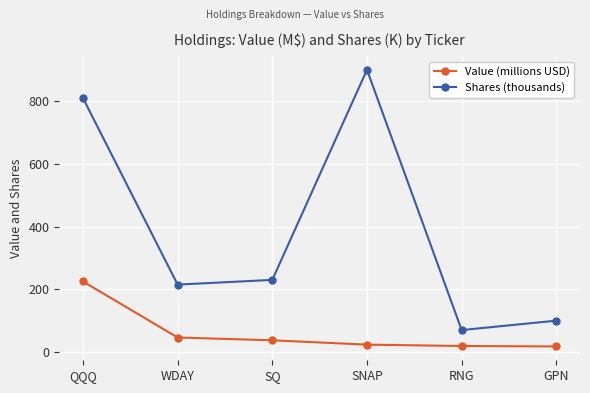

Is it true that Shares (thousands) equals 230.0 at SQ?

True